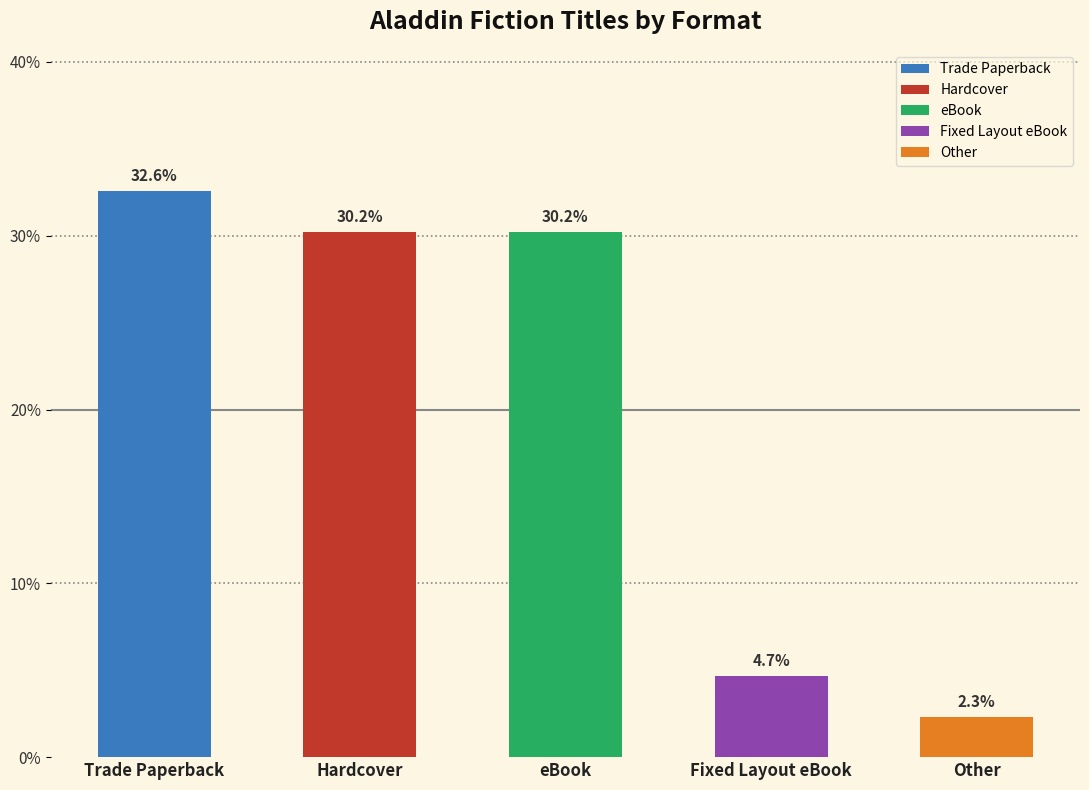

What is the minimum value shown in the chart?

2.3